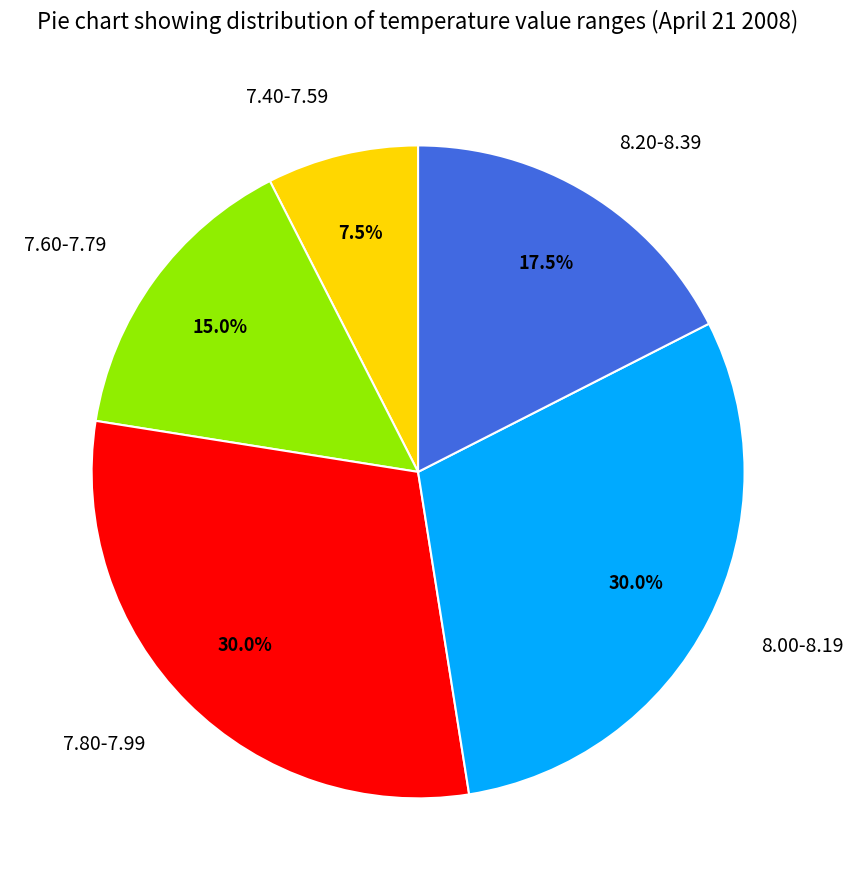

Which category has the smallest portion of the pie?

7.40-7.59